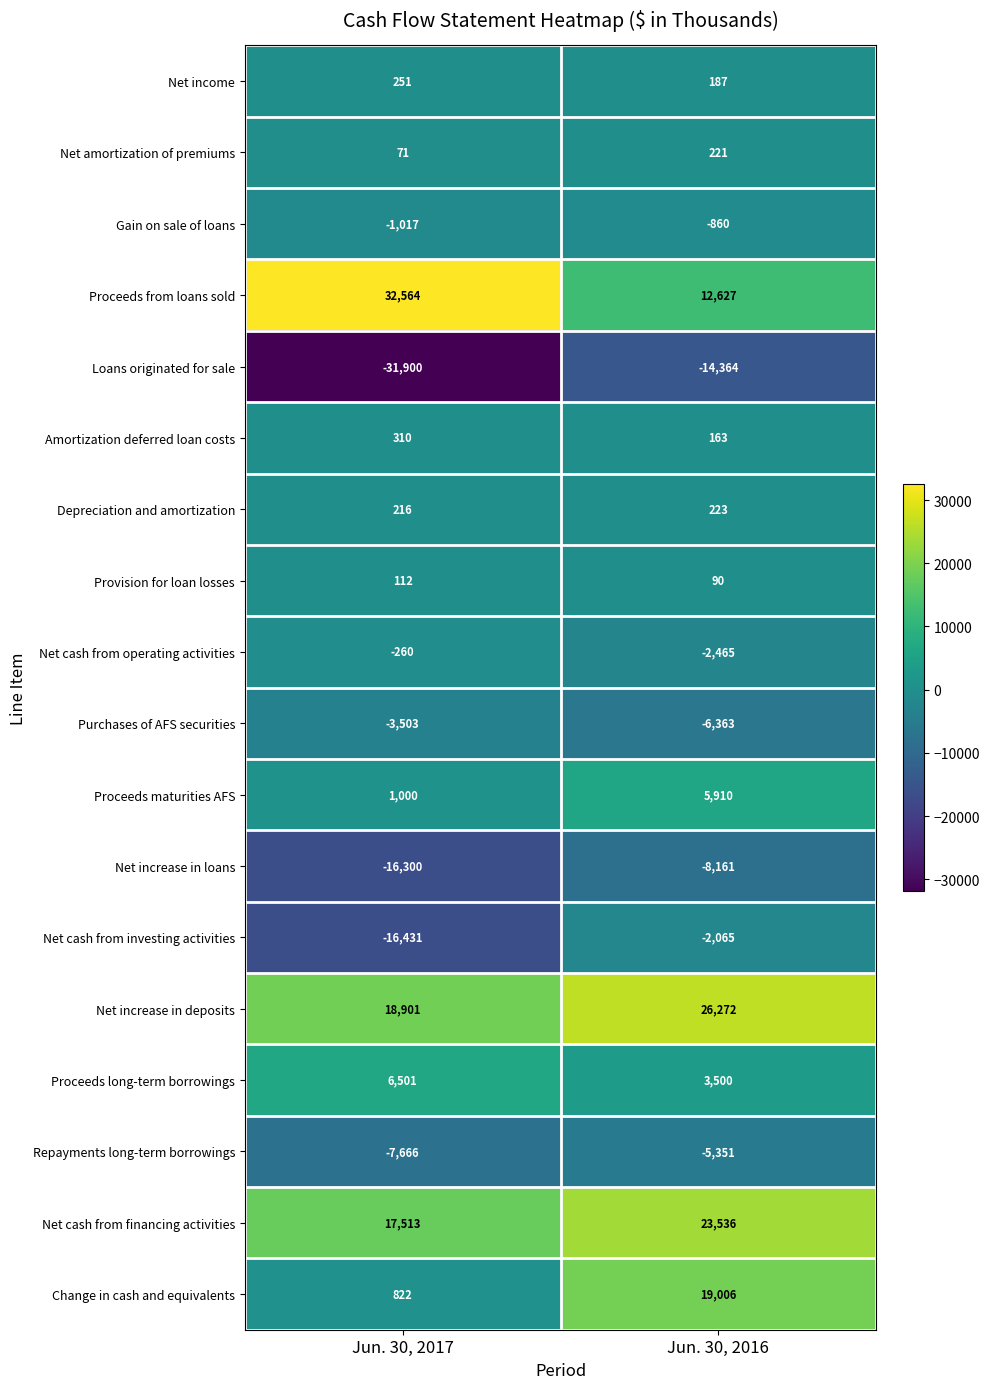

What is the average value of the Net cash from investing activities series?

-9248